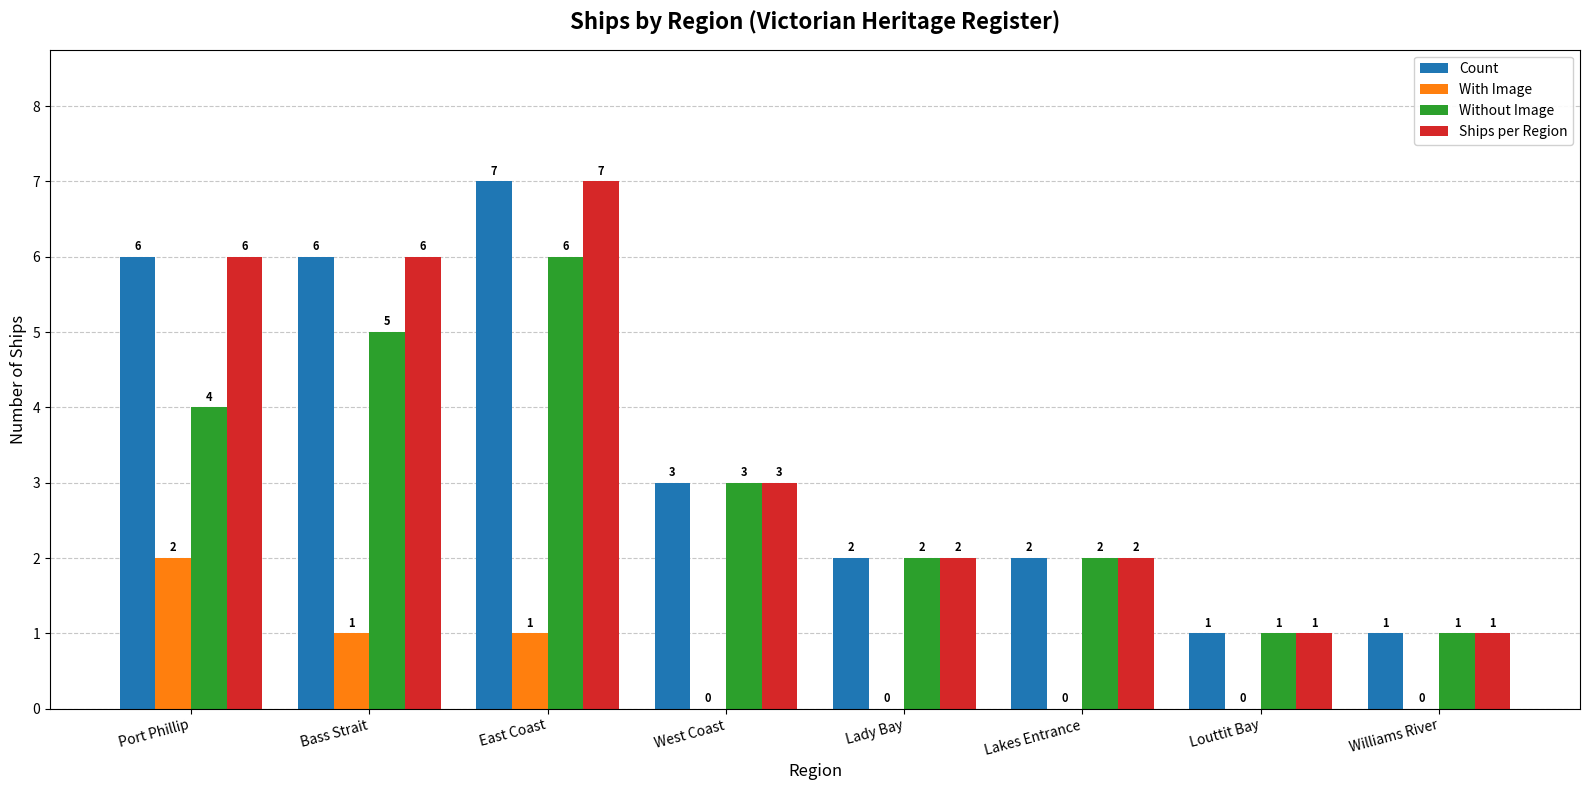

How many groups of bars are there?

8